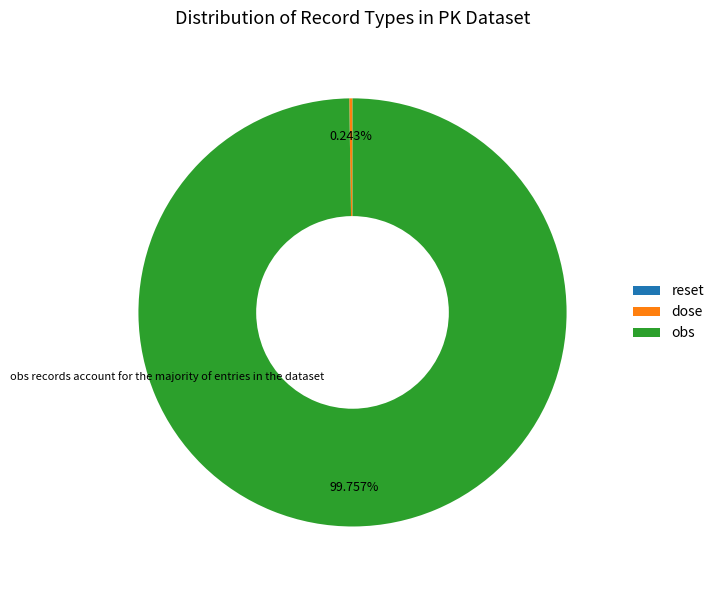

Which slice is the largest?

obs